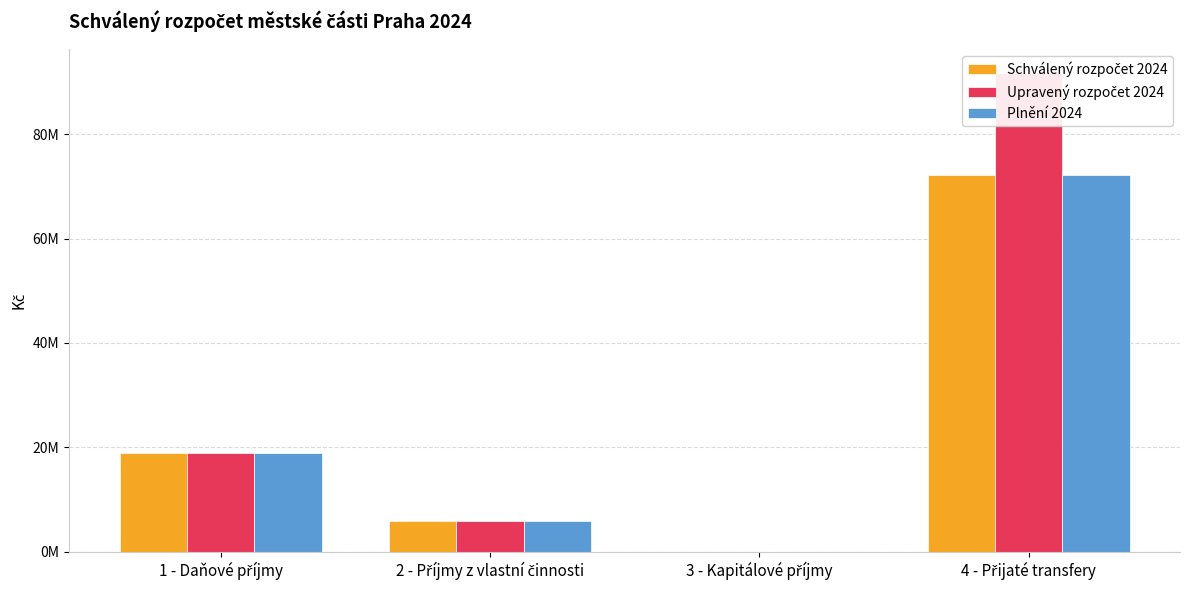

What position from the right is 3 - Kapitálové příjmy?

2